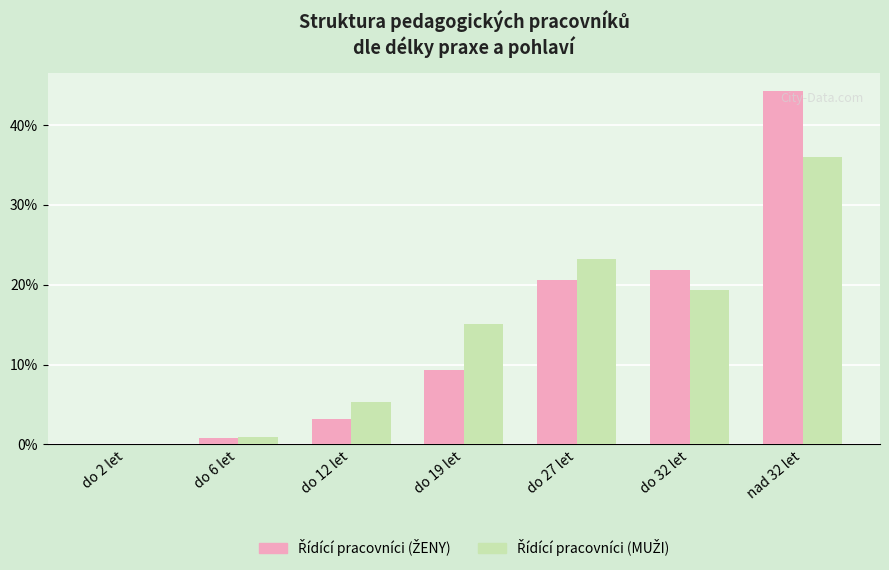

Are the bars grouped side by side (vs. stacked)?

Yes